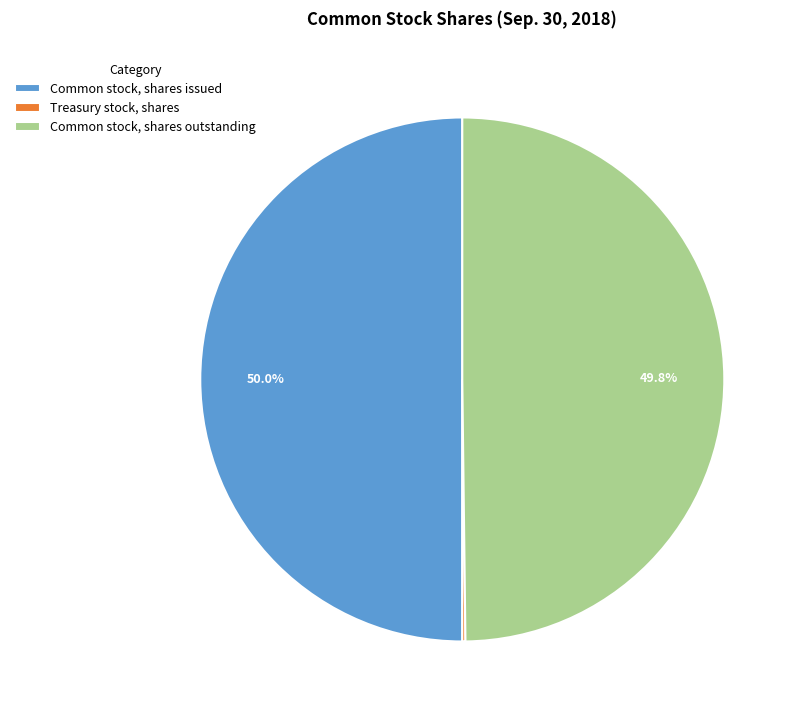

What percentage is NOT represented by Common stock, shares issued?

50.0%